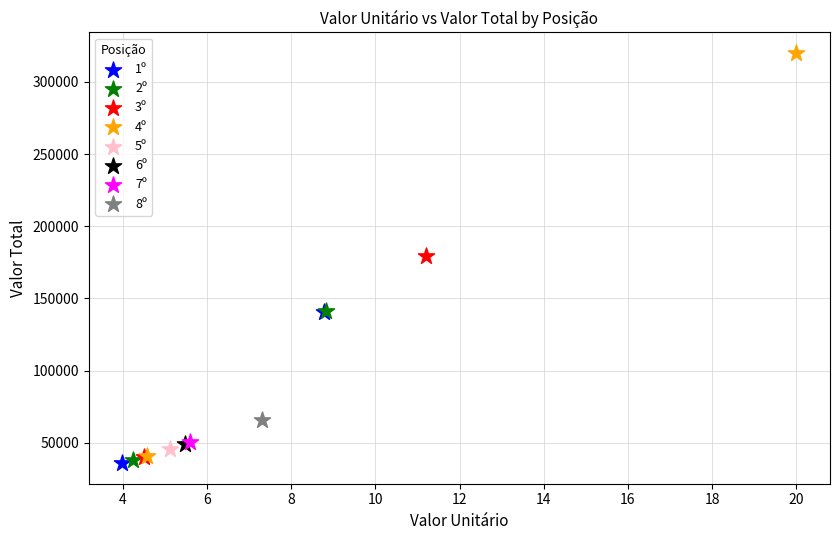

What are all the series names shown in the legend?

1º, 2º, 3º, 4º, 5º, 6º, 7º, 8º